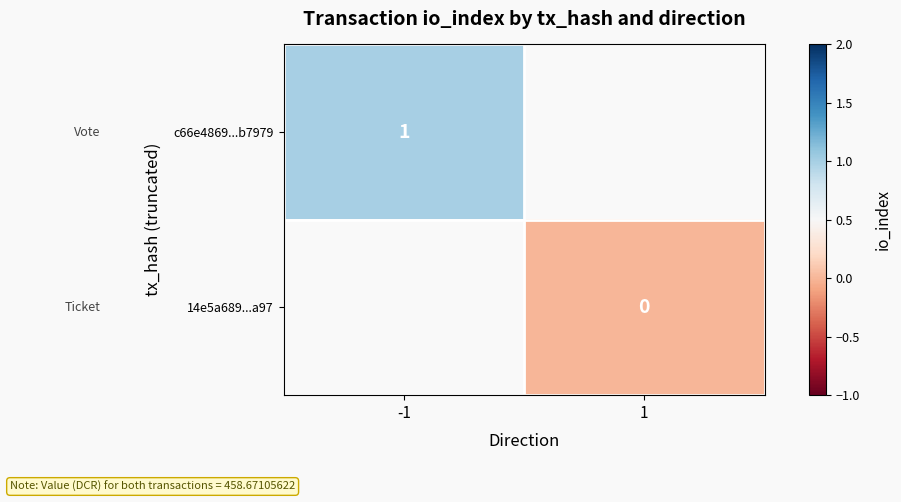

Is it true that c66e4869...b7979 equals 1 at -1?

True